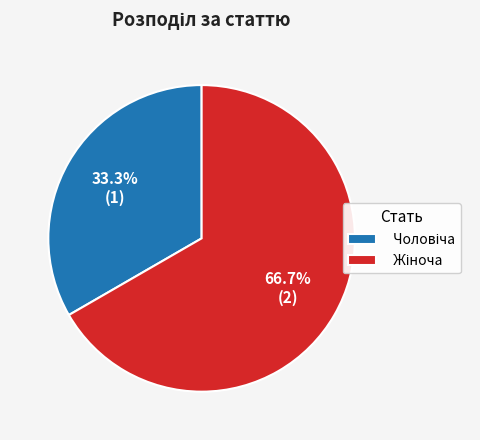

Does any single category account for the majority?

Yes